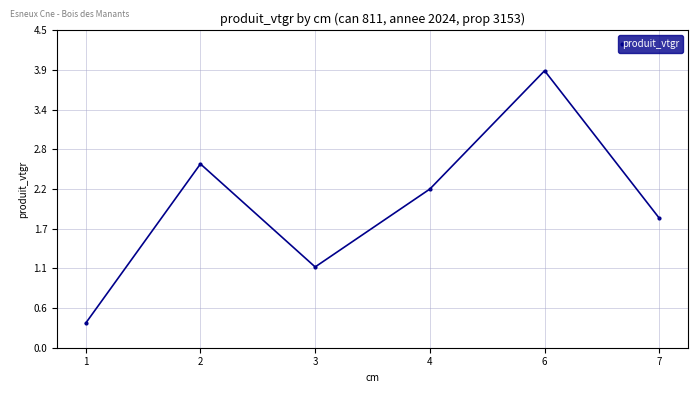

The chart shows a value of 1.1 at 3. True or false?

True